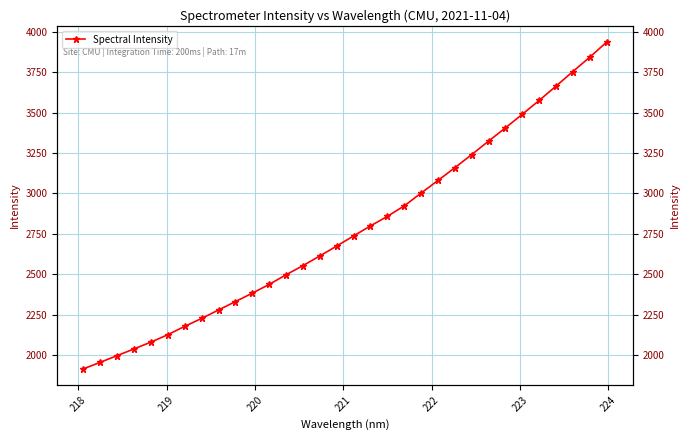

Reading left to right, what are all the values shown in this chart?

1913.8	1954.5	1995.6	2037.5	2079.4	2125.3	2177.1	2226.2	2278.5	2330.3	2382.6	2436.8	2496.5	2553.1	2613.1	2674.5	2737.1	2798.9	2858.3	2922.9	3002.3	3080.4	3159.4	3240.6	3324.3	3406.2	3490.5	3575.9	3664.8	3755.1	3843.8	3937.2